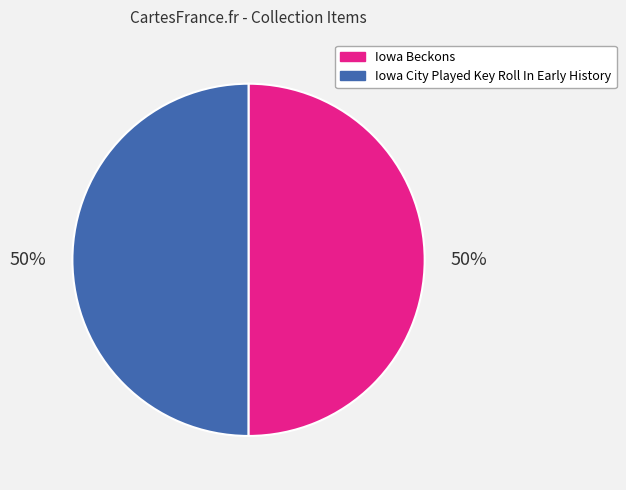

What is the ratio of the value at Iowa Beckons to the value at Iowa City Played Key Roll In Early History?

1.0